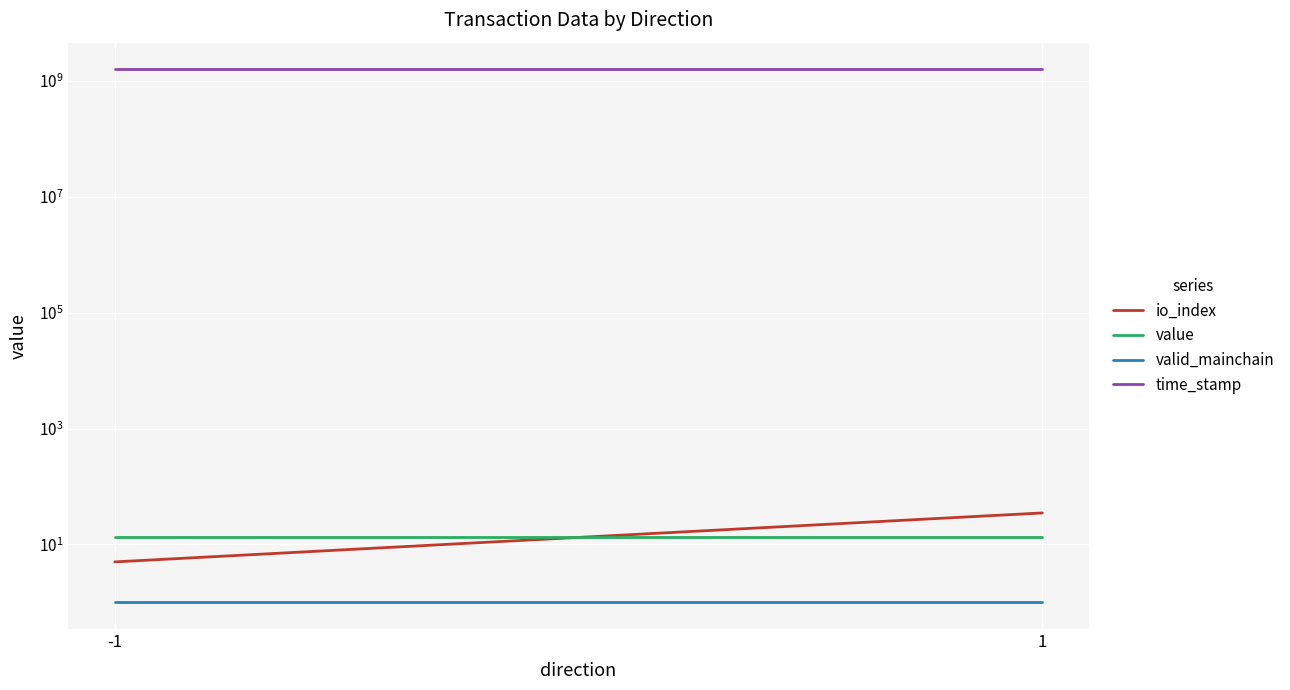

What is the value of the time_stamp point at the 2nd from the left?

1593469707.5